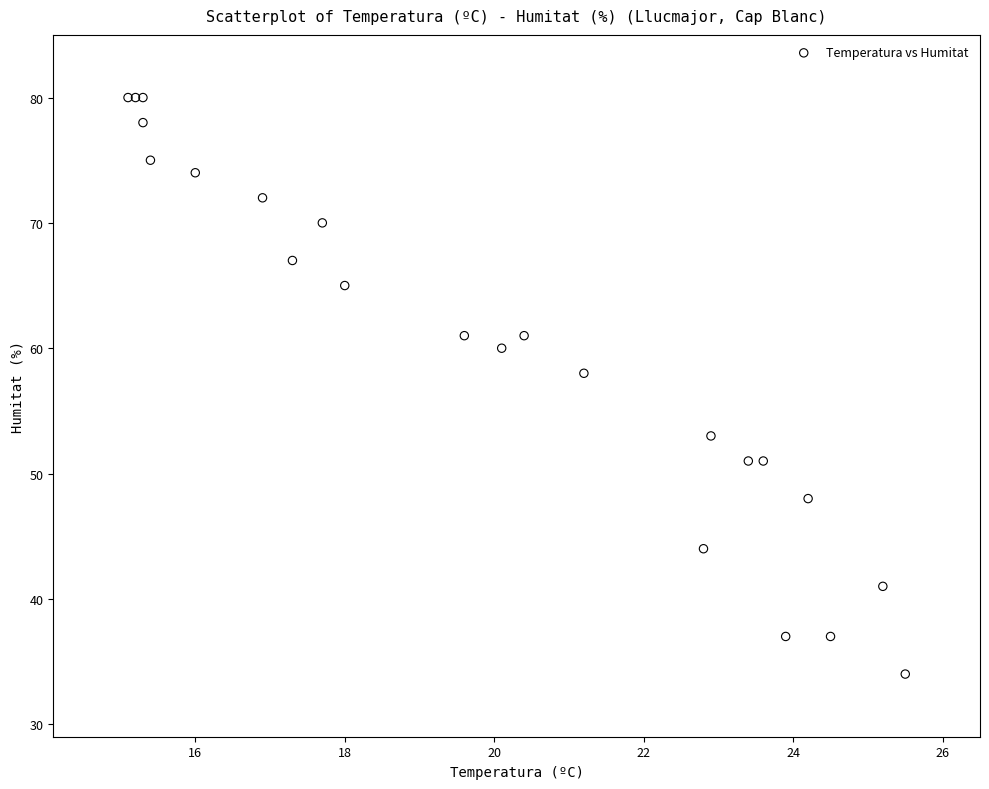

What Y value in the scatter plot is closest to 57?

58